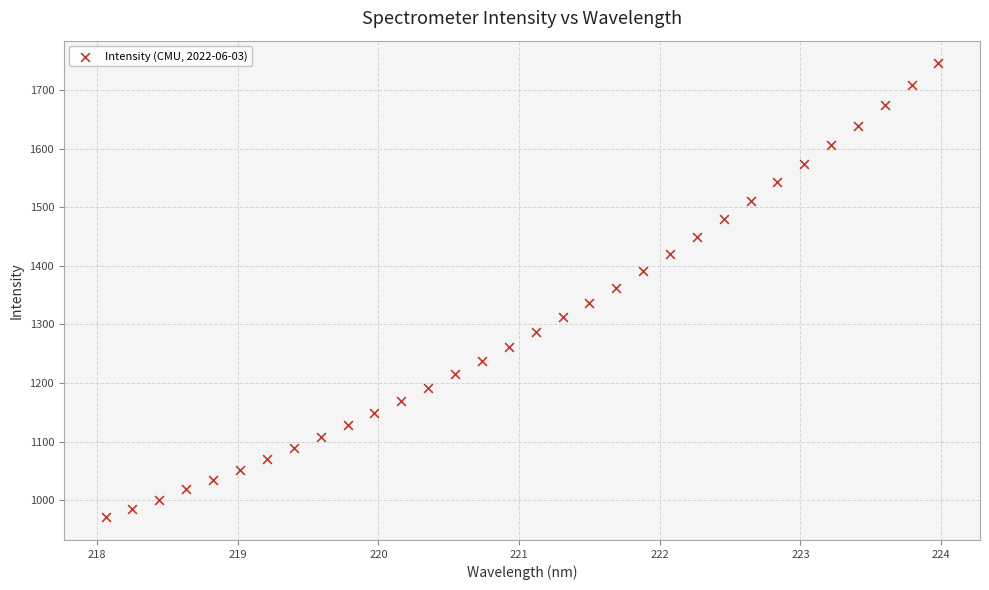

What is the range of Y values (max minus min)?

775.4